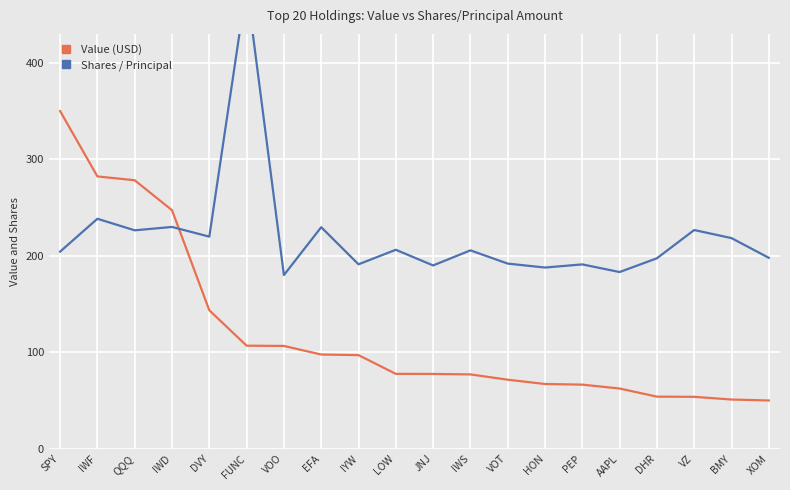

What is the highest value of the Value (USD) series?

350.0